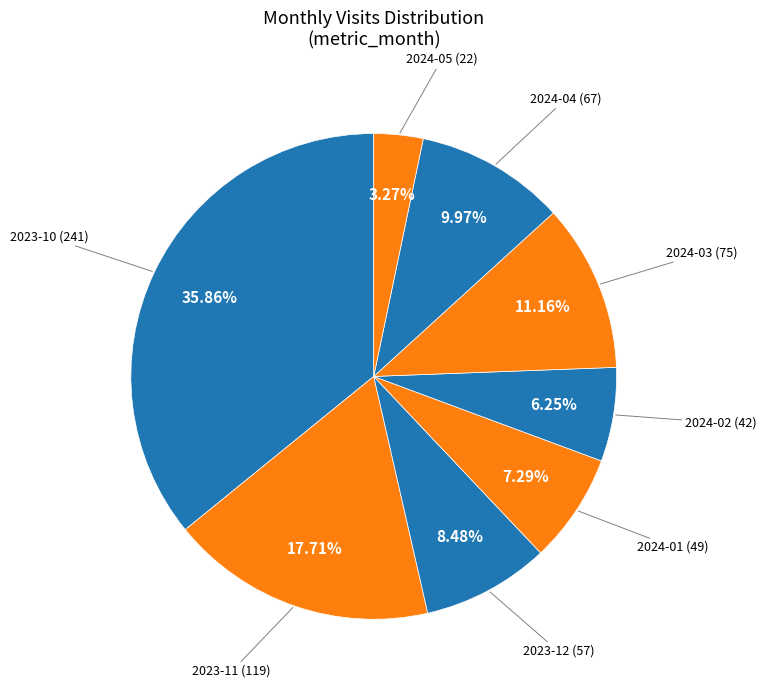

Do 2024-04 and 2024-02 together represent more than half of the pie?

No